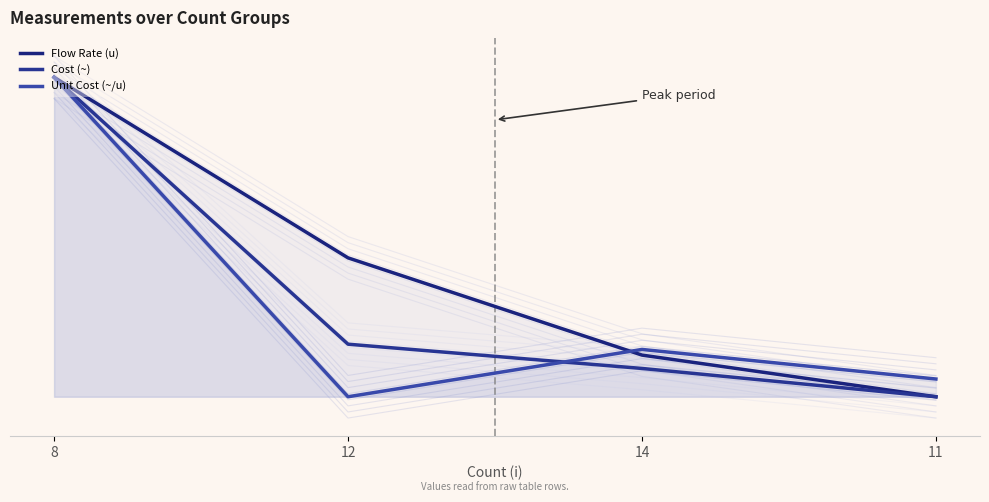

At which label is Flow Rate (u) closest to 149?

12